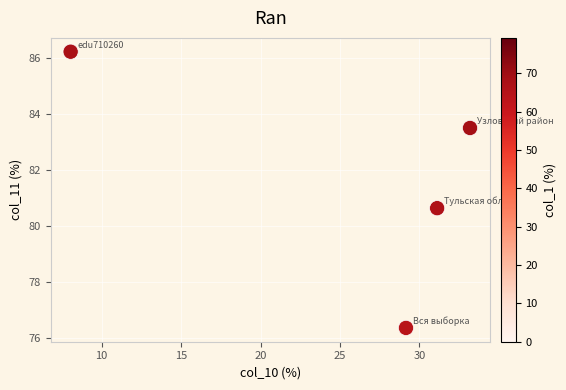

What Y value in the scatter plot is closest to 81?

80.6